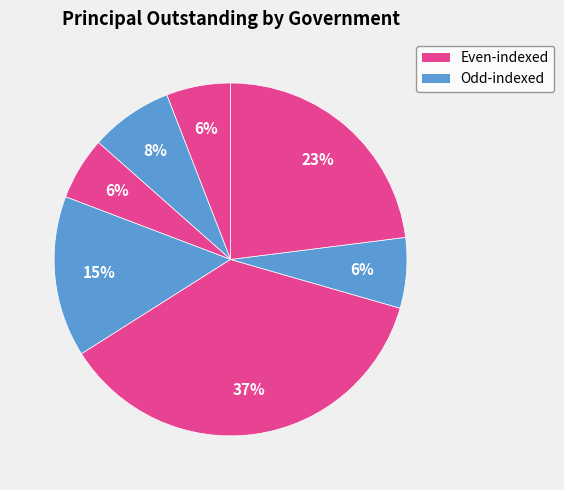

Count the number of slices in the pie.

7